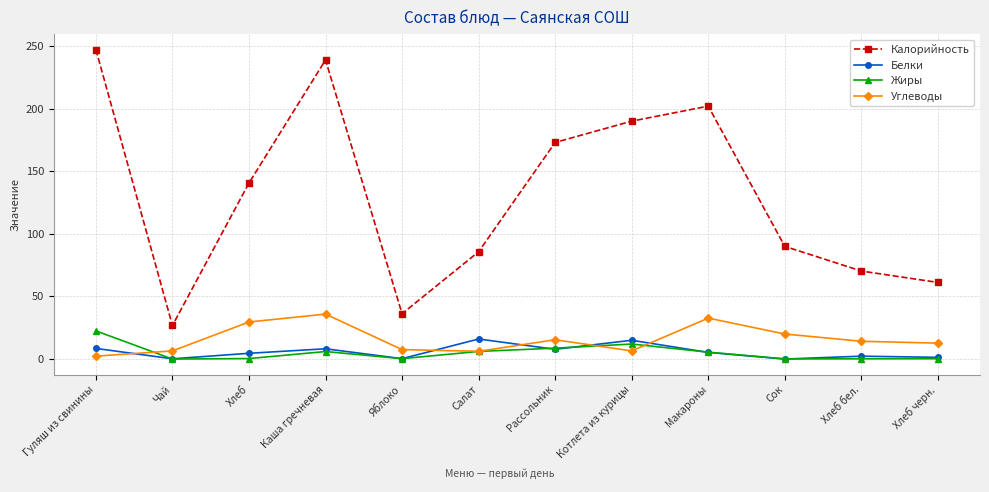

What is the label of the 4th point from the right?

Макароны